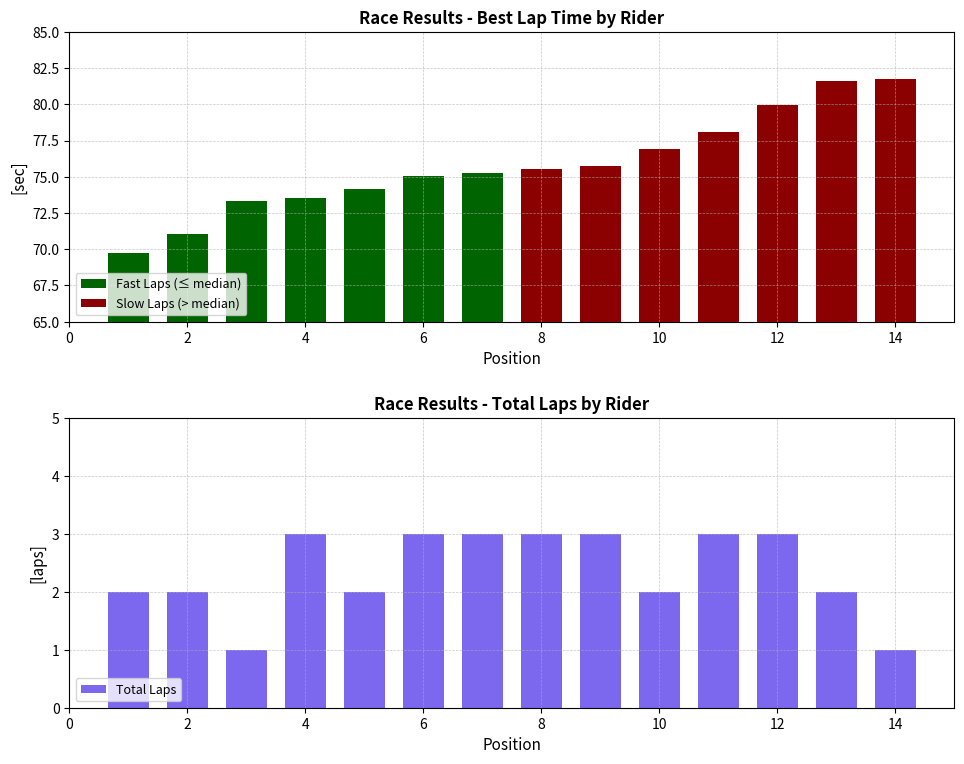

The Total Laps series shows 3 at 6. True or false?

True